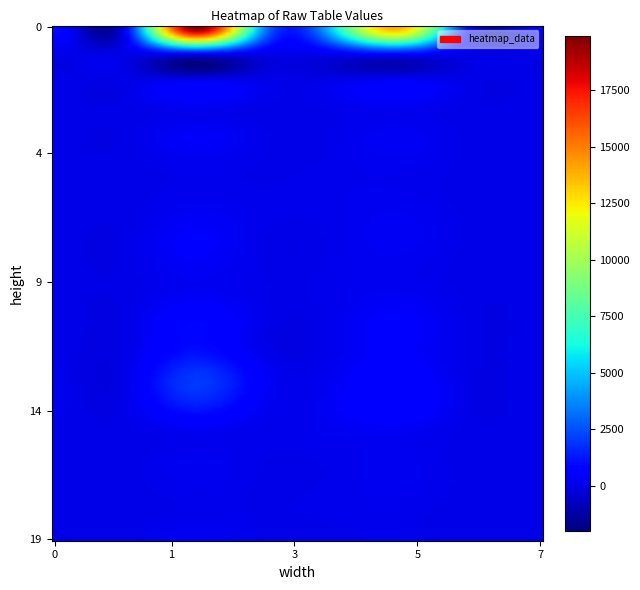

Reading left to right, list all the values displayed in this chart.

Row1: 1020	228	19858	3973	5502	13760	352	588
Row2: 97	11	862	192	346	977	29	47
Row3: 5	1	153	57	45	322	4	5
Row4: 8	2	193	37	82	206	7	7
Row5: 15	1	396	69	71	284	3	17
Row6: 11	1	160	46	75	201	14	4
Row7: 9	2	100	62	121	137	1	5
Row8: 25	3	283	102	112	245	8	9
Row9: 9	5	469	44	80	279	3	9
Row10: 7	0	295	45	96	174	0	5
Row11: 12	1	314	78	111	270	2	10
Row12: 59	10	854	94	120	498	10	10
Row13: 41	7	1010	88	133	466	12	17
Row14: 89	43	1926	423	223	654	8	39
Row15: 91	57	1391	276	314	771	12	50
Row16: 17	1	190	103	192	259	6	14
Row17: 12	4	197	62	83	177	0	6
Row18: 5	1	136	40	81	180	1	7
Row19: 11	1	85	54	83	91	0	16
Row20: 6	0	243	29	27	71	5	2